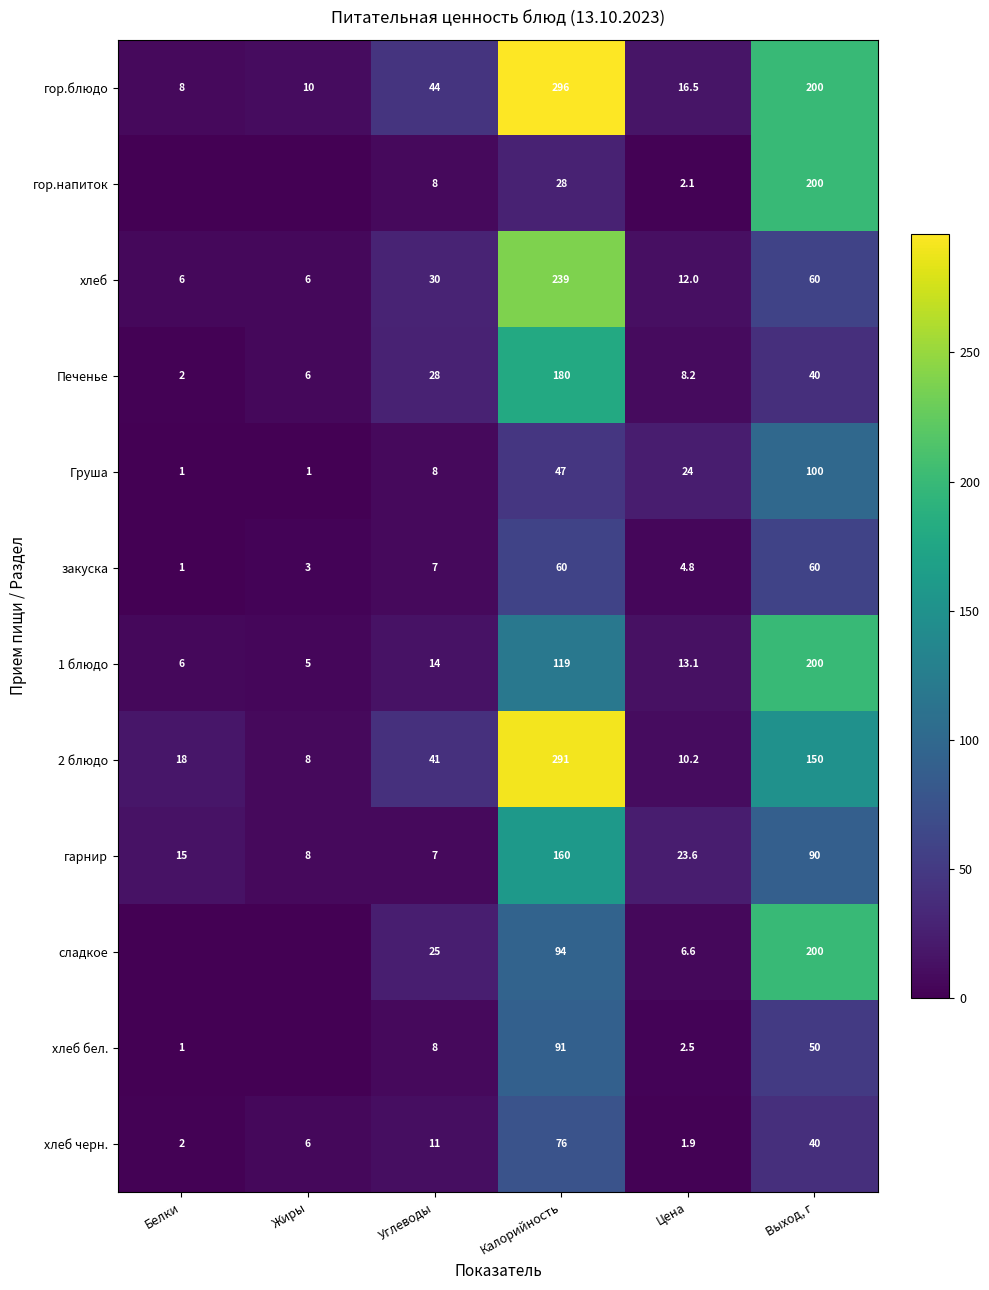

What is the sum of the 1 блюдо values at Белки and Цена?

19.1